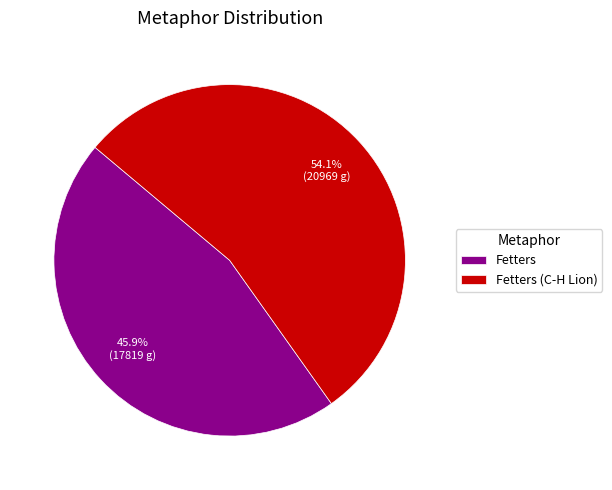

Combined, what portion of the pie is Fetters and Fetters (C-H Lion)?

100.0%